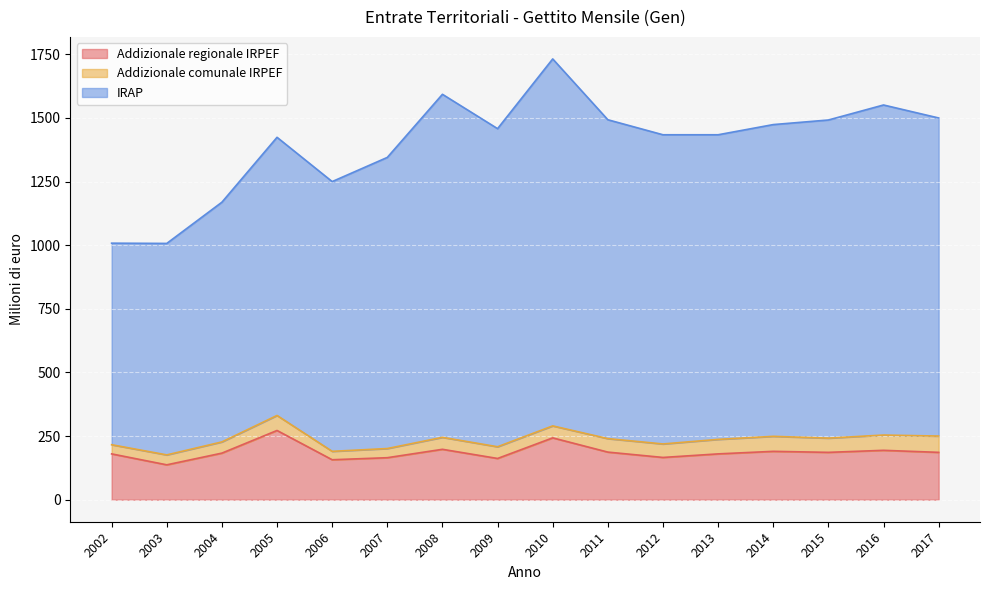

Is it true that Addizionale regionale IRPEF equals 157 at 2006?

True